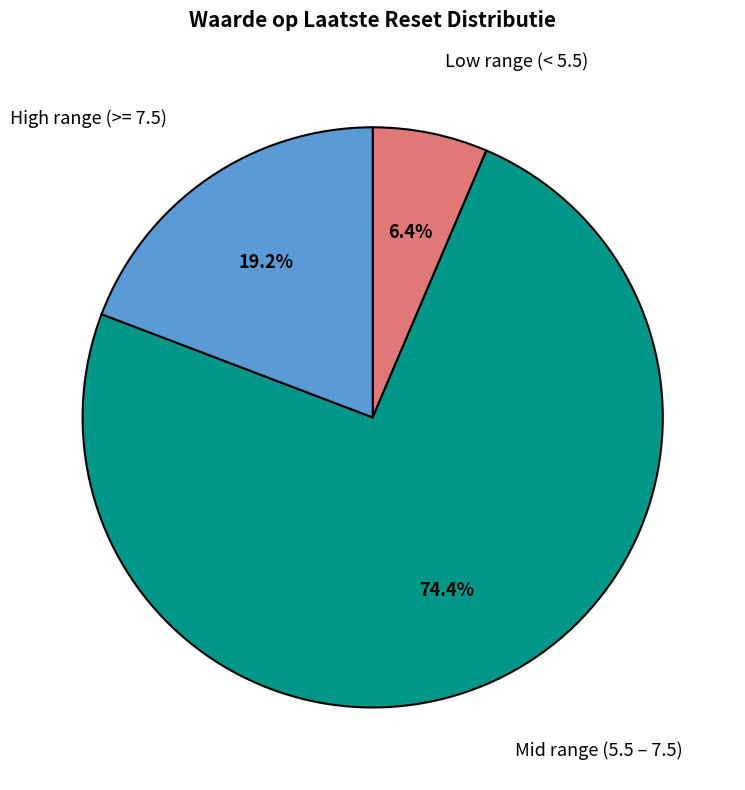

Is there any slice that represents more than half of the pie?

Yes